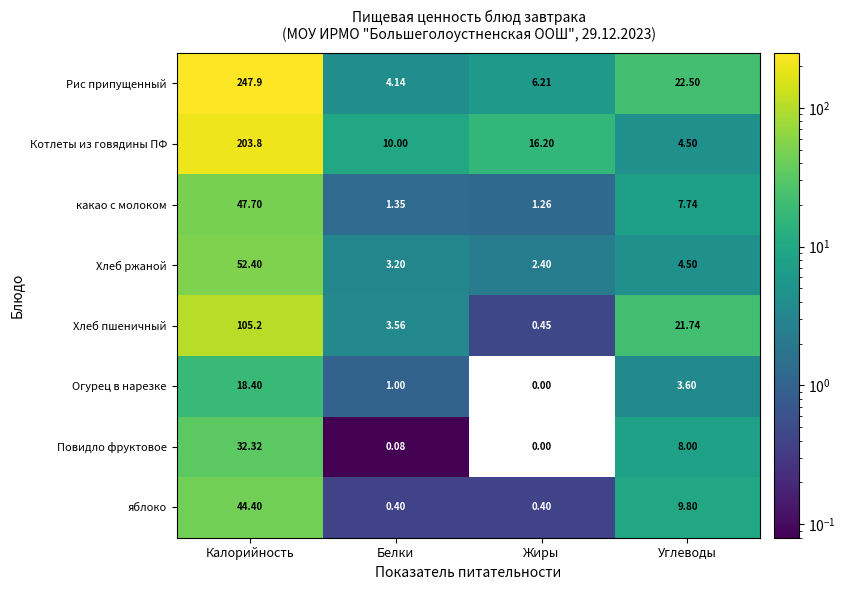

Which series has the largest range (max minus min)?

Рис припущенный